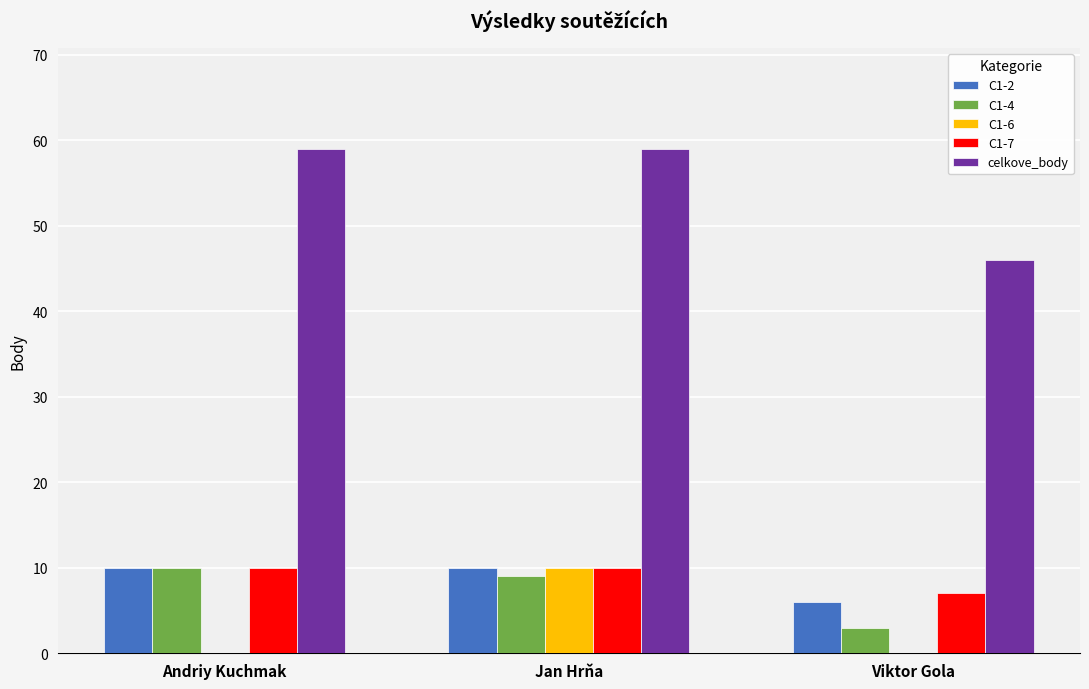

Reading left to right, transcribe all the data shown in this chart.

C1-2: Andriy Kuchmak=10	Jan Hrňa=10	Viktor Gola=6
C1-4: Andriy Kuchmak=10	Jan Hrňa=9	Viktor Gola=3
C1-6: Andriy Kuchmak=0	Jan Hrňa=10	Viktor Gola=0
C1-7: Andriy Kuchmak=10	Jan Hrňa=10	Viktor Gola=7
celkove_body: Andriy Kuchmak=59	Jan Hrňa=59	Viktor Gola=46